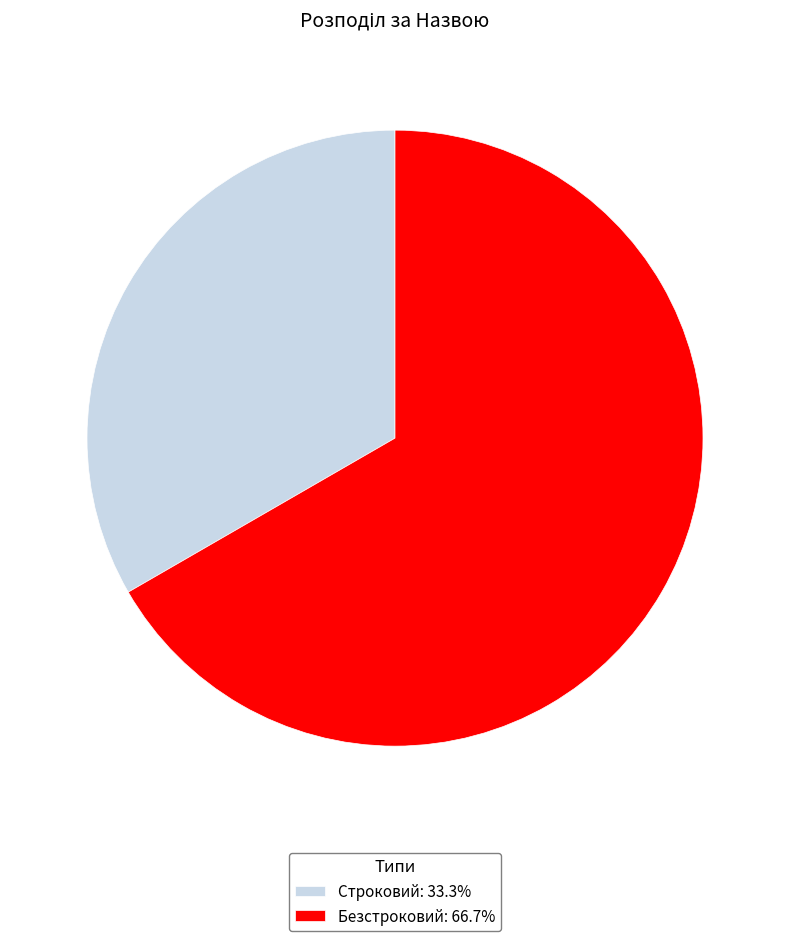

Is the sum of Строковий: 33.3% and Безстроковий: 66.7% greater than half?

Yes